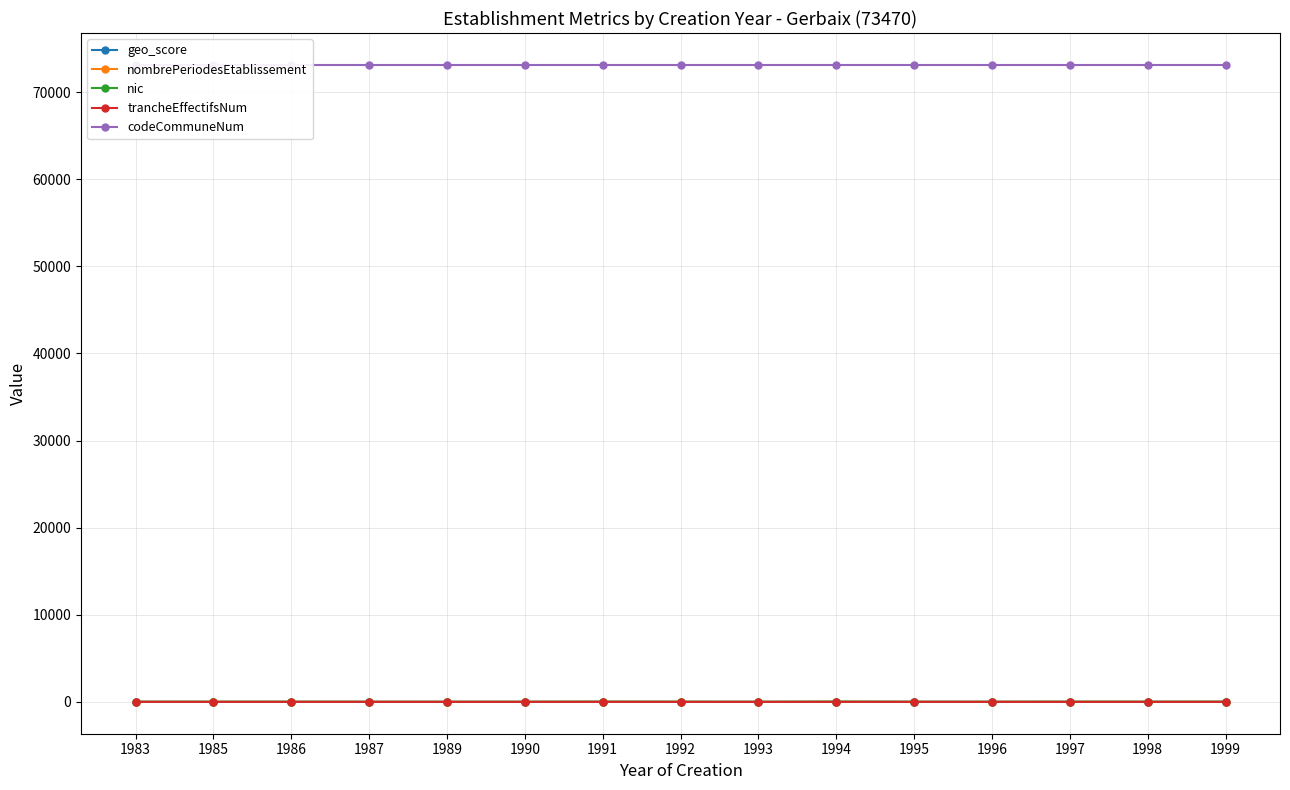

What is the difference between the highest and lowest values at 1991?

73122.0